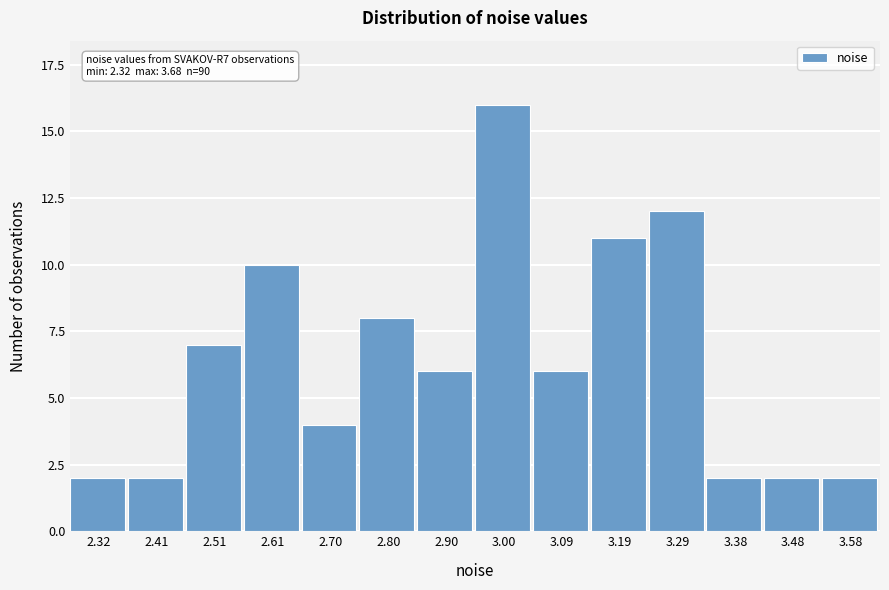

Reading right to left, extract all data points from this chart.

2	2	2	12	11	6	16	6	8	4	10	7	2	2